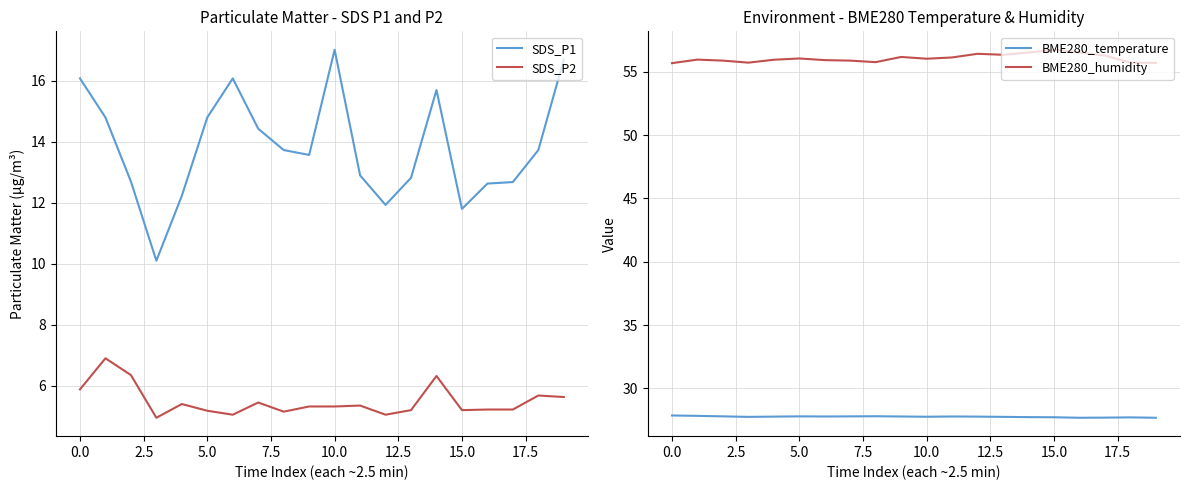

What is the minimum value shown in the chart?

5.0